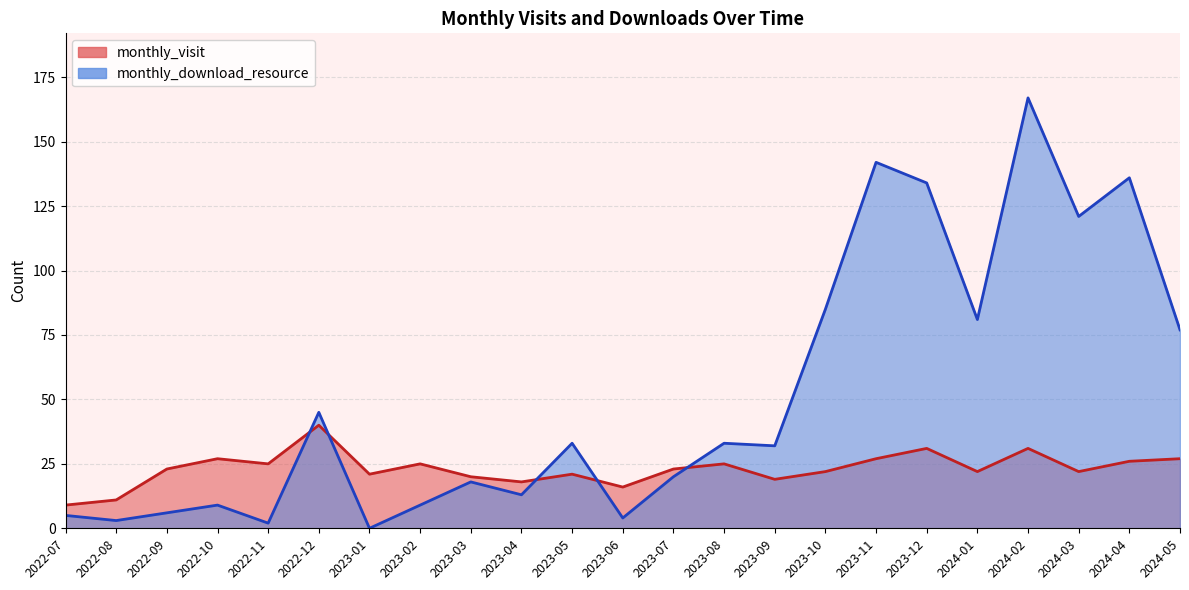

Where is the first local maximum for monthly_visit?

2022-10